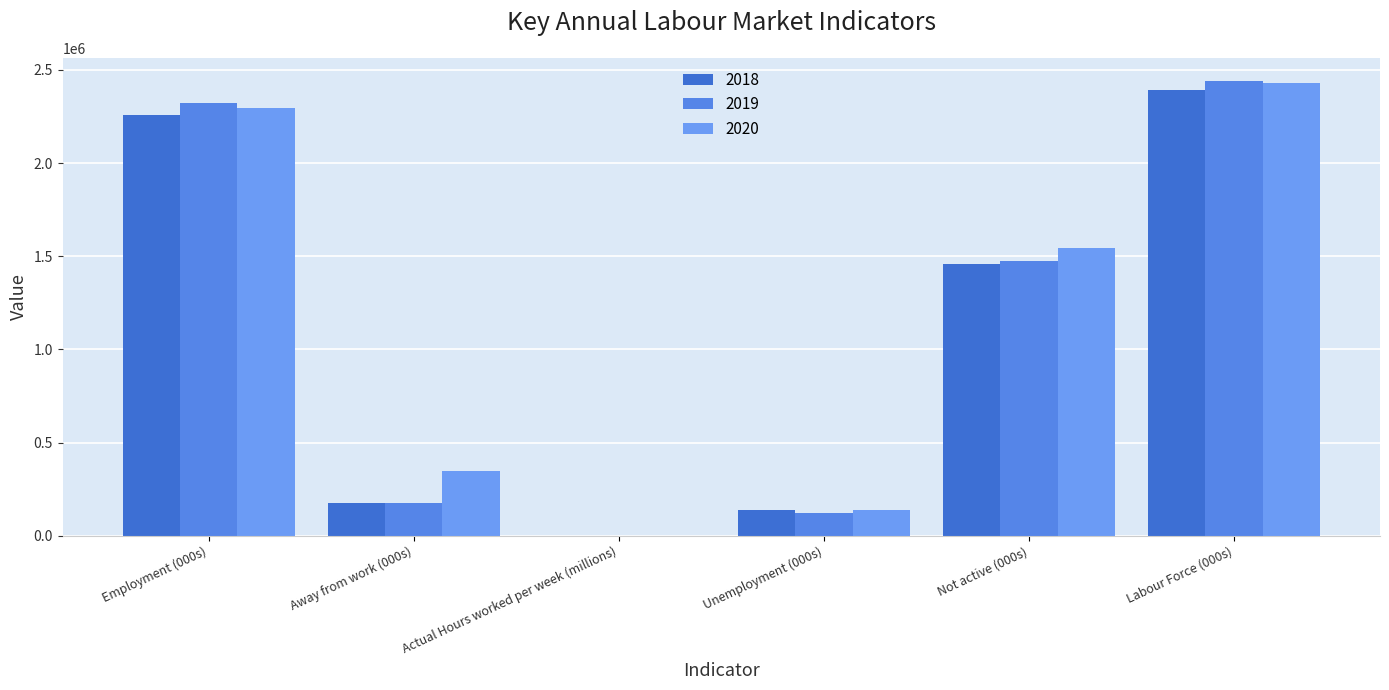

What are all the series names shown in the legend?

2018, 2019, 2020